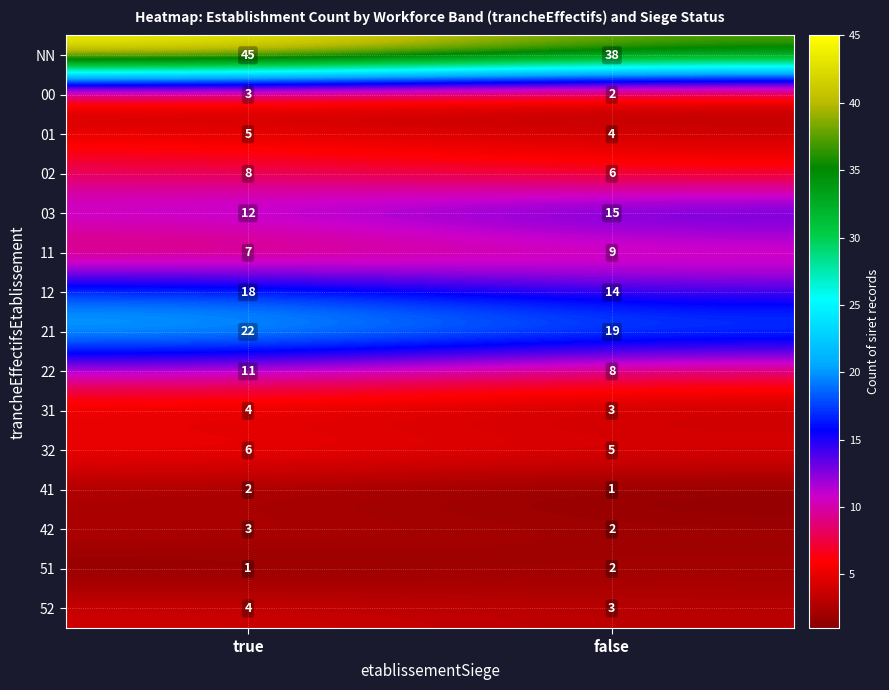

Which series has the largest range (max minus min)?

NN